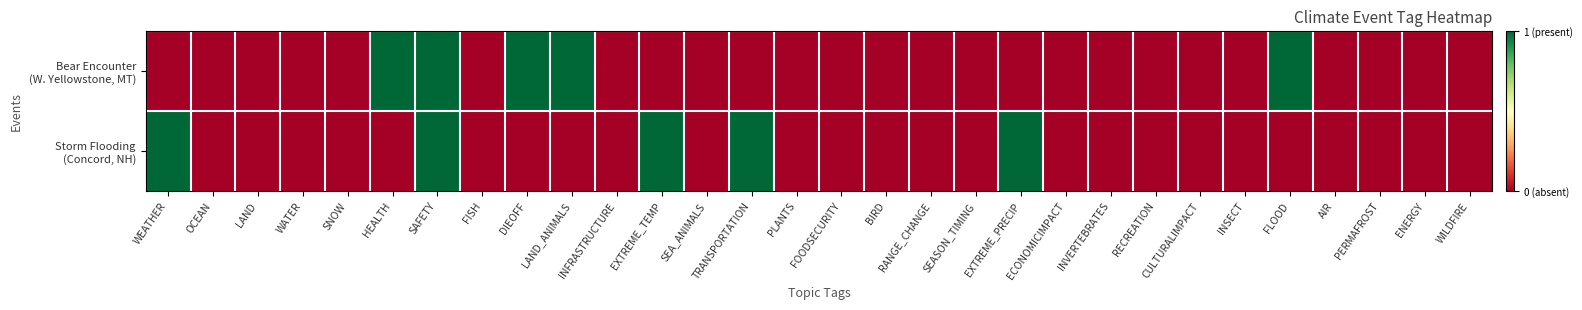

List the series in order of their peak value, highest first.

Bear Encounter (W. Yellowstone, MT), Storm Flooding (Concord, NH)